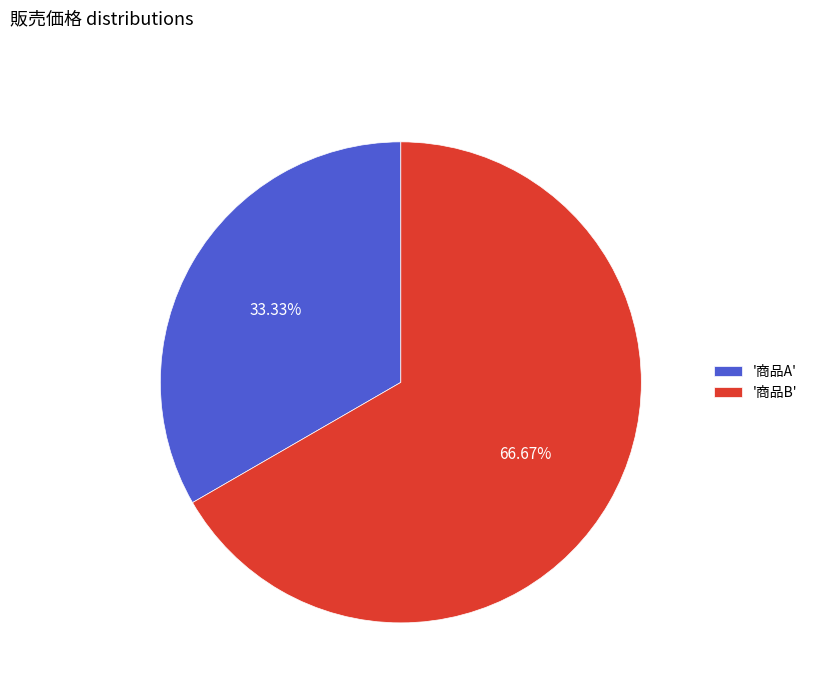

Rank the categories by value from lowest to highest.

'商品A', '商品B'